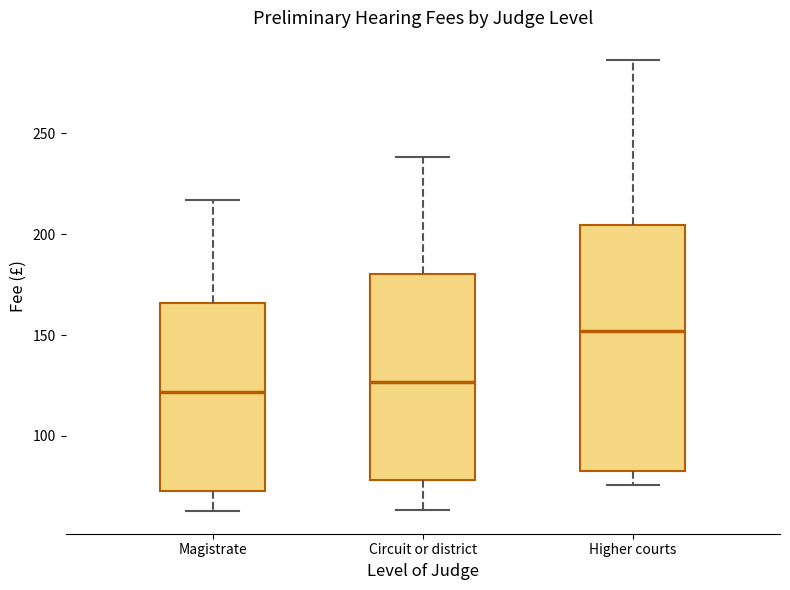

Which box's median line is the highest?

Higher courts